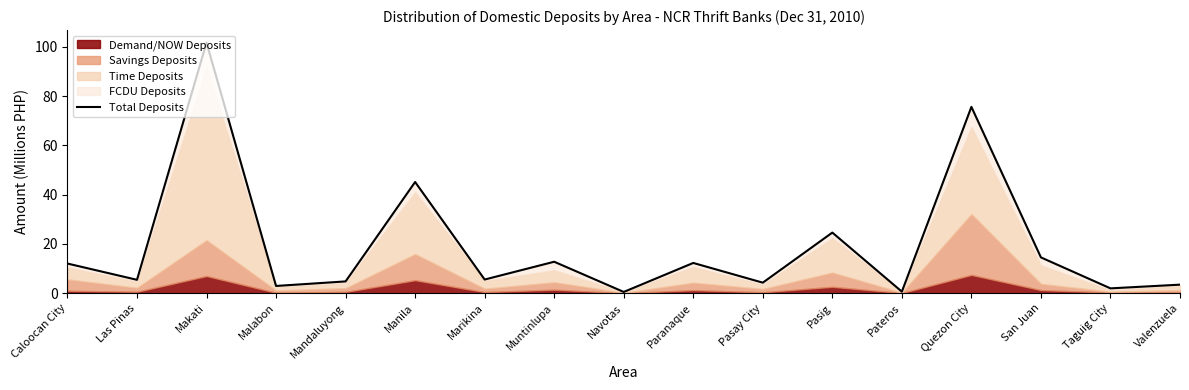

The chart shows a value of 3.0 at Malabon. True or false?

True